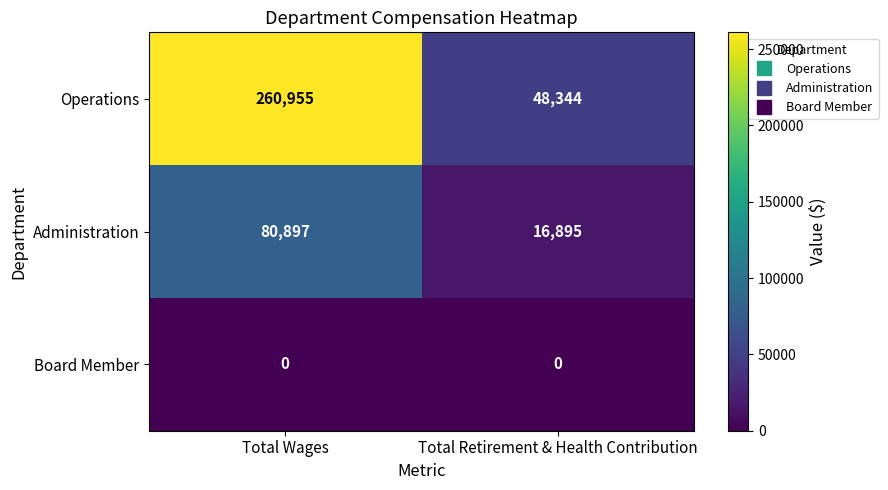

At which label is Operations closest to 154649?

Total Retirement & Health Contribution